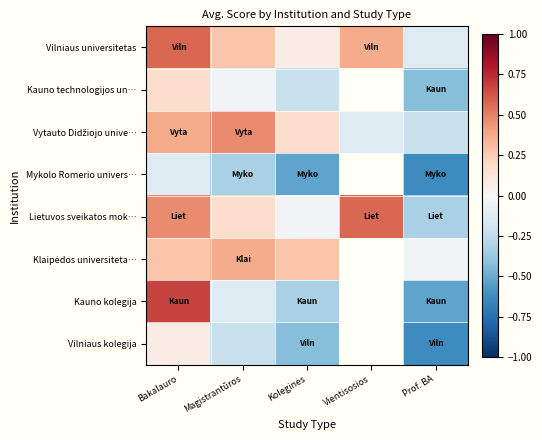

List the labels in order of Vilniaus universitetas value, smallest first.

Prof. BA, Koleginės, Magistrantūros, Vientisosios, Bakalauro